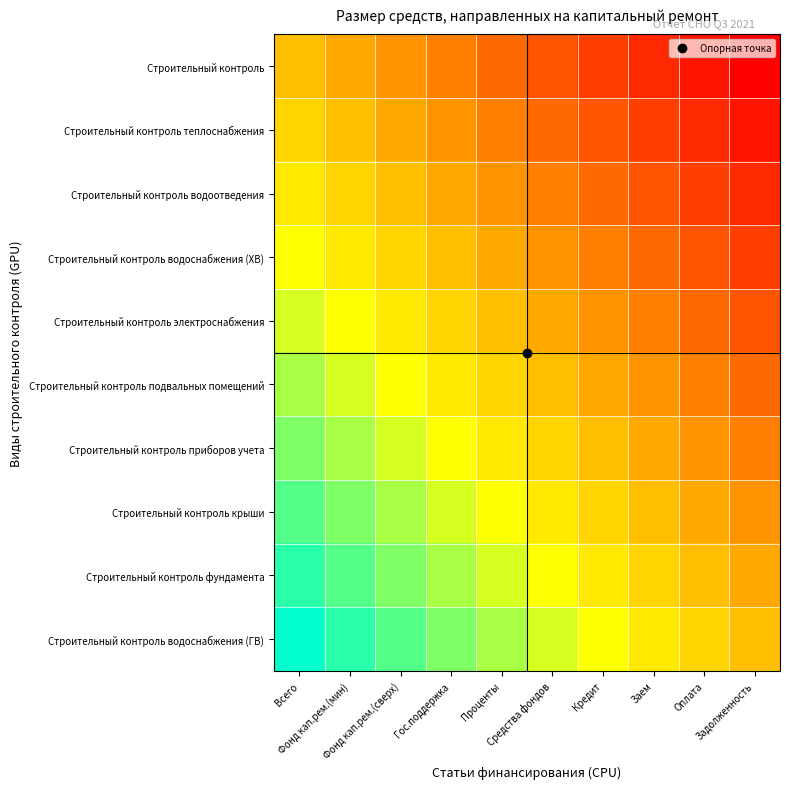

Between Средства фондов and Кредит, which is larger?

Средства фондов